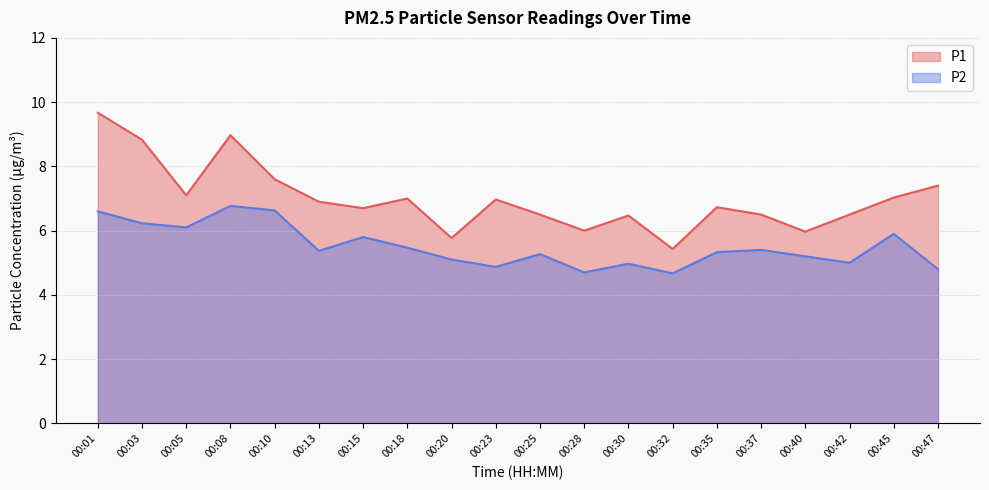

At which label does P1 reach its minimum?

00:32